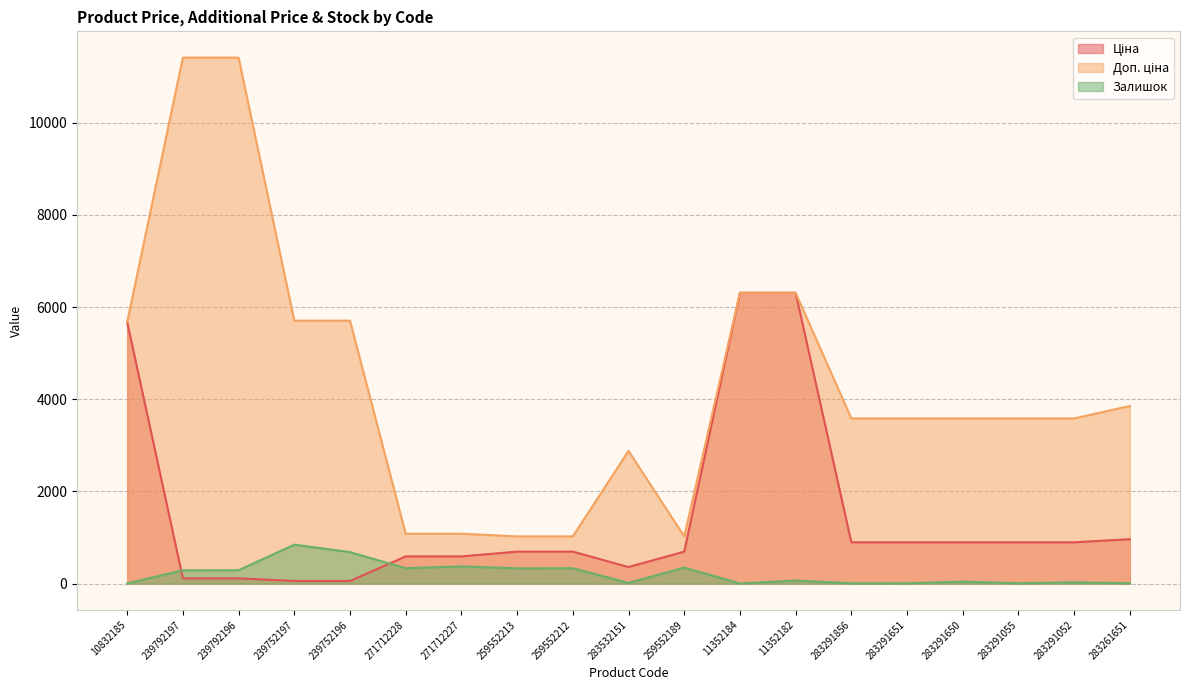

At which category does the chart reach its peak across all series?

239792197